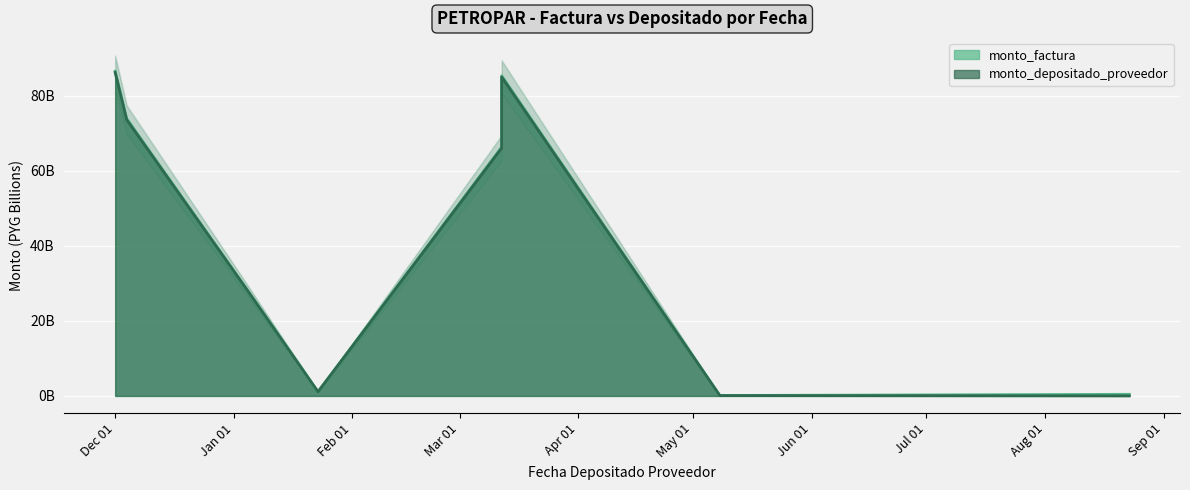

True or false: monto_depositado_proveedor has more than 0 points higher than both neighbors.

True